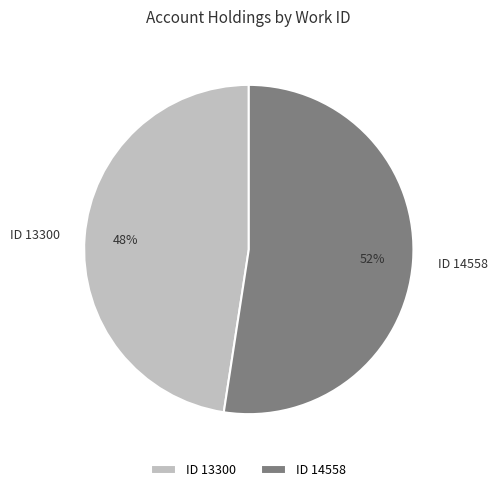

Approximately how many times larger is the value at ID 13300 compared to ID 14558?

0.9